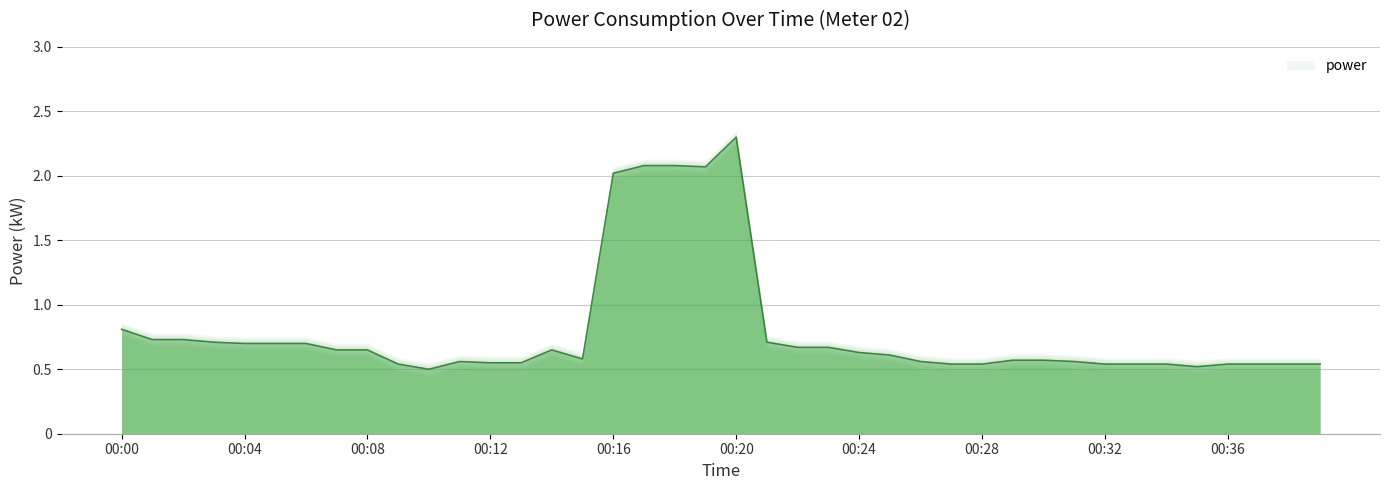

What is the smallest value displayed?

0.5